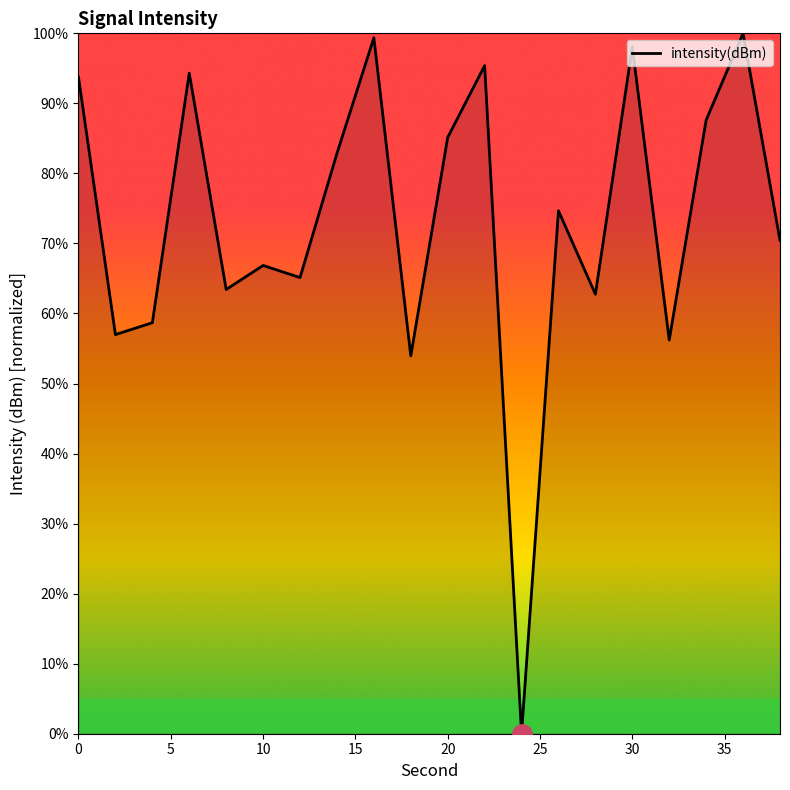

What is the difference between the maximum and minimum values?

100.0